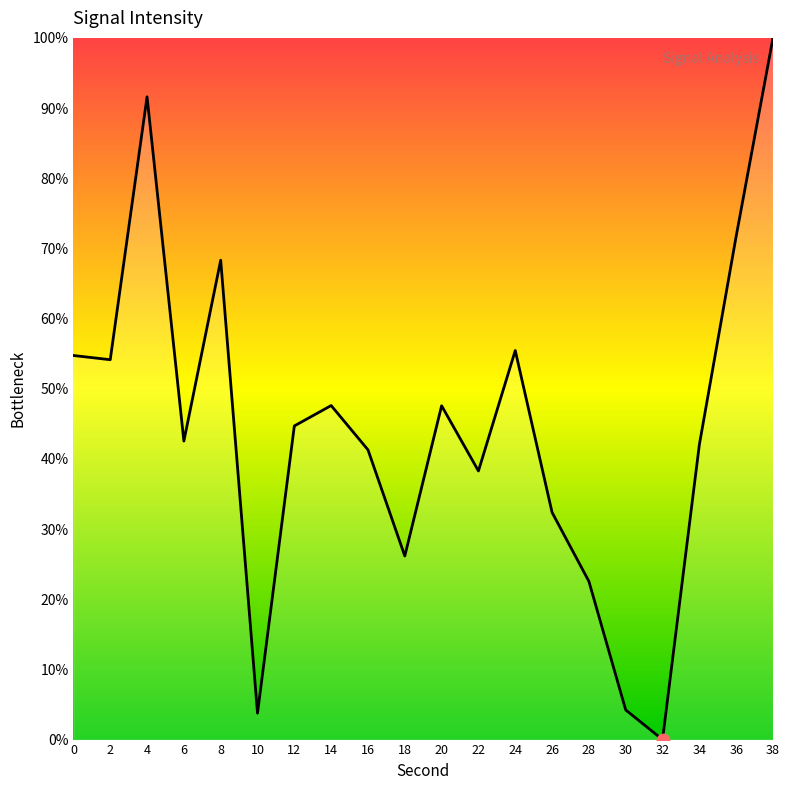

Approximately how many times larger is the value at 20 compared to 22?

1.2